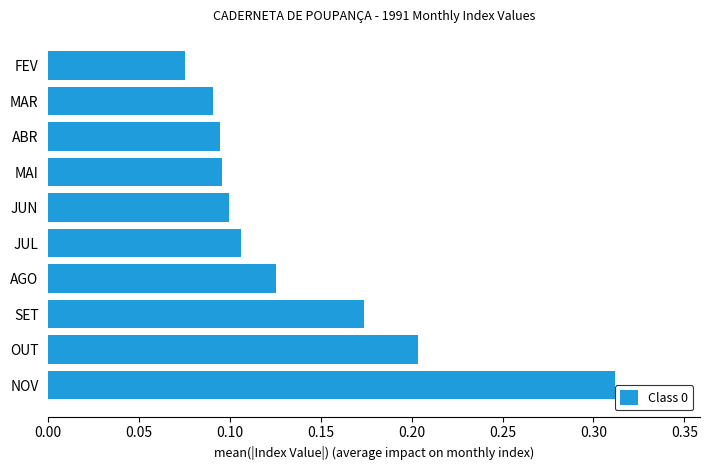

Count the values in the range 0 to 1.

10